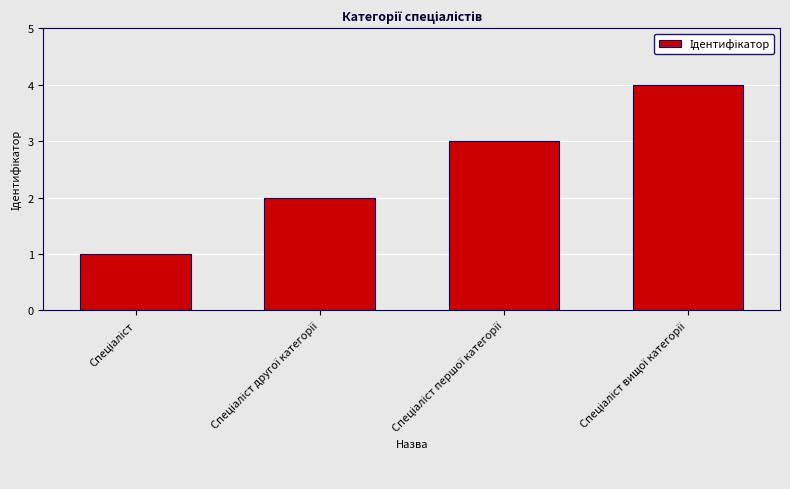

What is the maximum value shown in the chart?

4